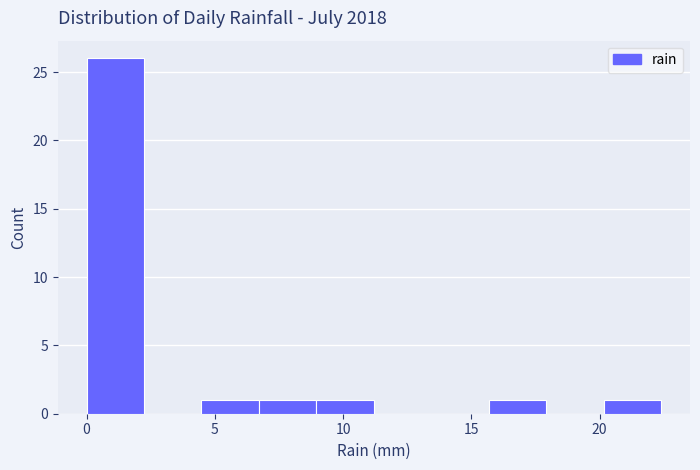

Reading left to right, transcribe this chart: for each bar, give the range it covers on the x-axis and its height. Neither the bar edges nor the heights are printed on the chart, so give them approximately, as read against the axes.

0.0 to 2.0: 26
2.0 to 4.5: 0
4.5 to 6.5: 1
6.5 to 9.0: 1
9.0 to 11.0: 1
11.0 to 13.5: 0
13.5 to 15.5: 0
15.5 to 18.0: 1
18.0 to 20.0: 0
20.0 to 22.5: 1